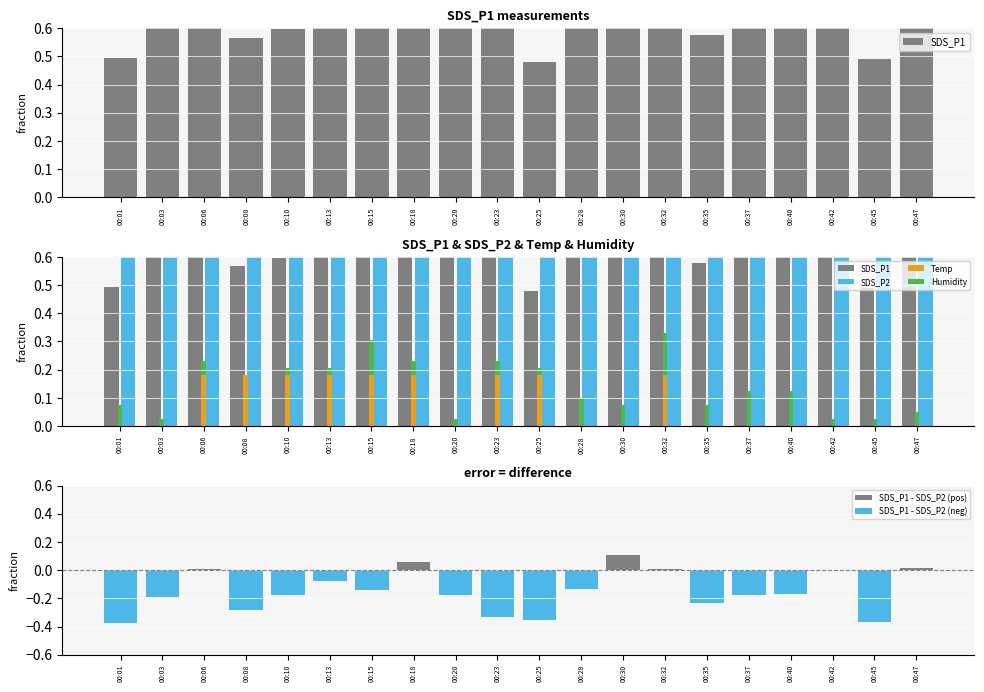

What is the spread (max minus min) of values at 00:06?

0.9